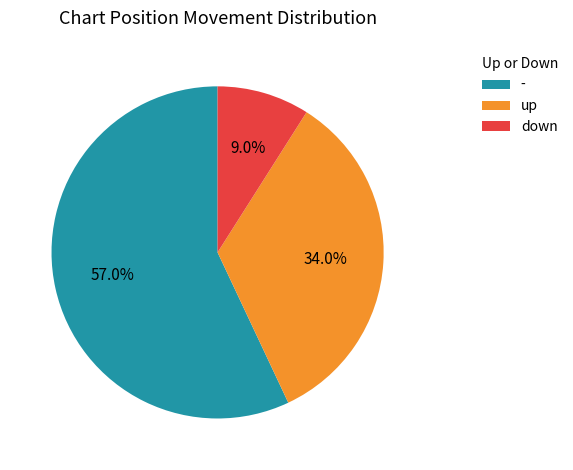

To the nearest percent, what is the difference between the largest and smallest slice percentages?

48%